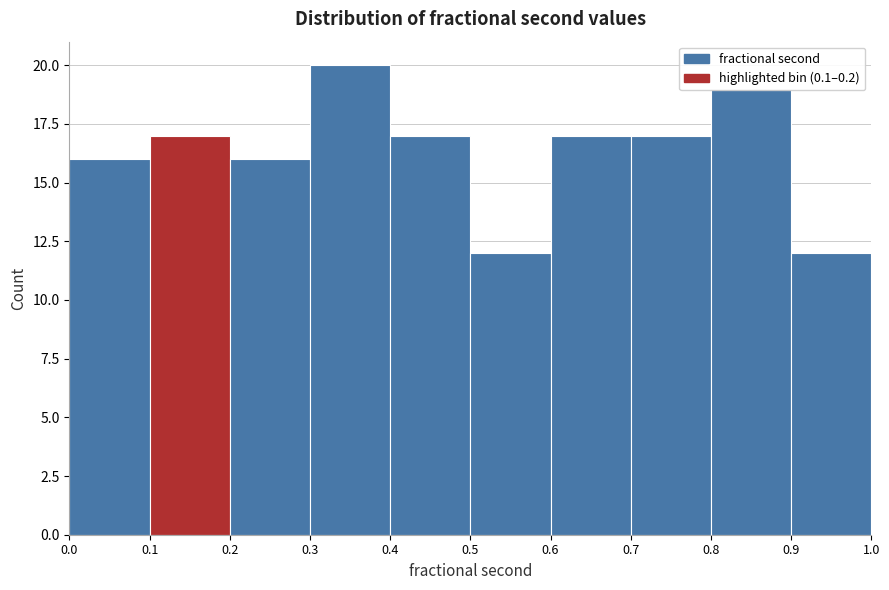

Which range on the x-axis has the tallest bar?

0.3 to 0.4